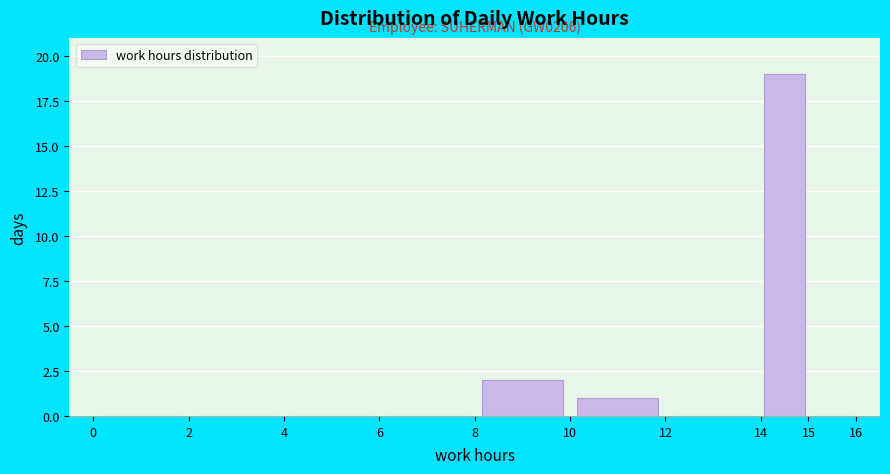

Which range on the x-axis has the tallest bar?

14 to 15